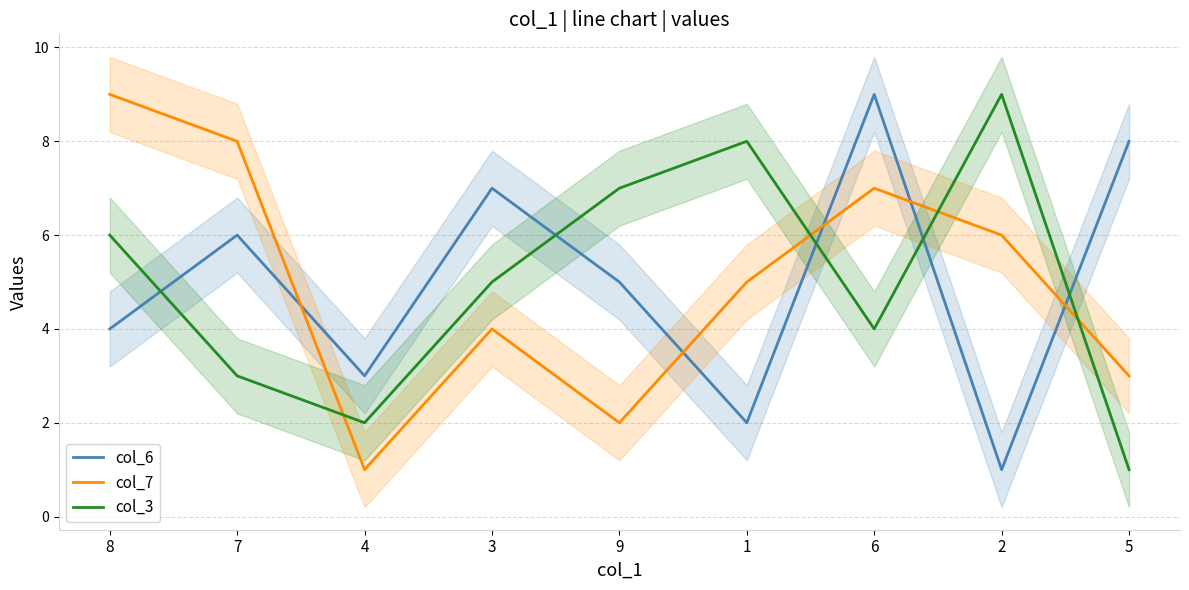

At which category is the sum across all series the highest?

6